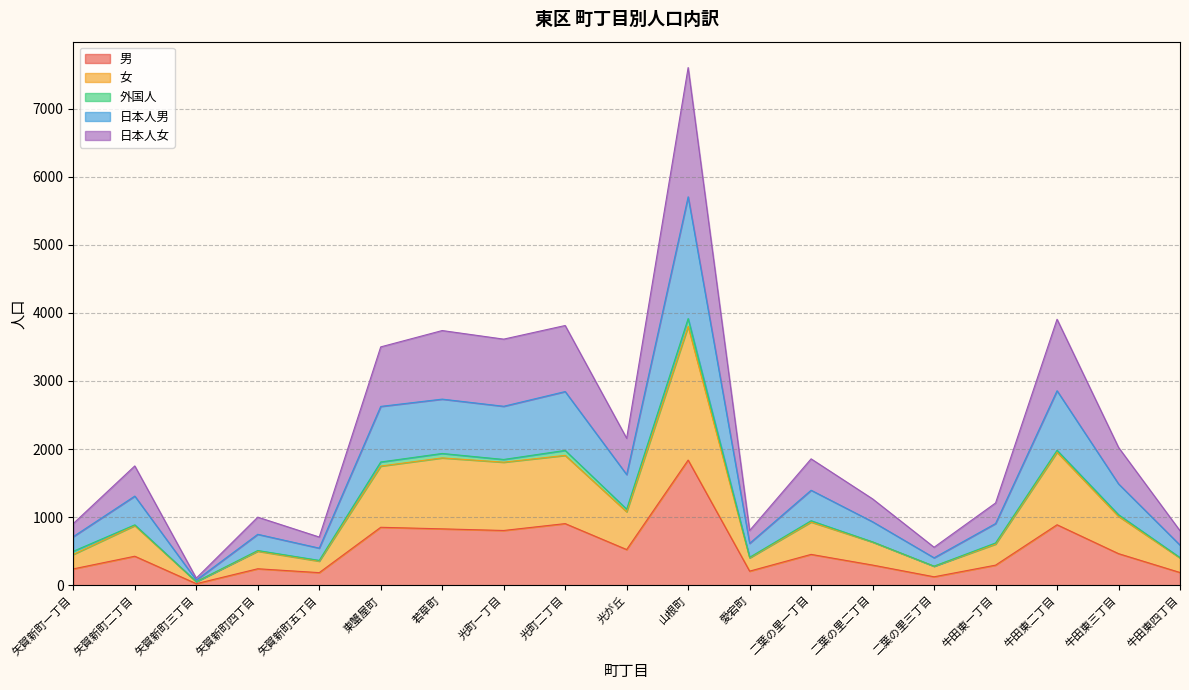

What is the label of the 6th point from the right?

二葉の里二丁目